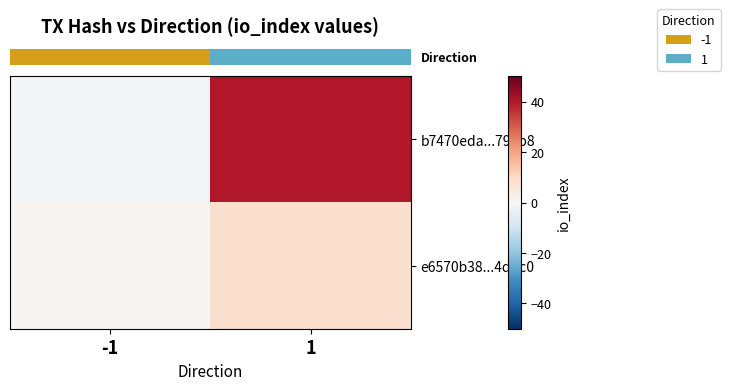

What is the minimum value shown in the chart?

-1